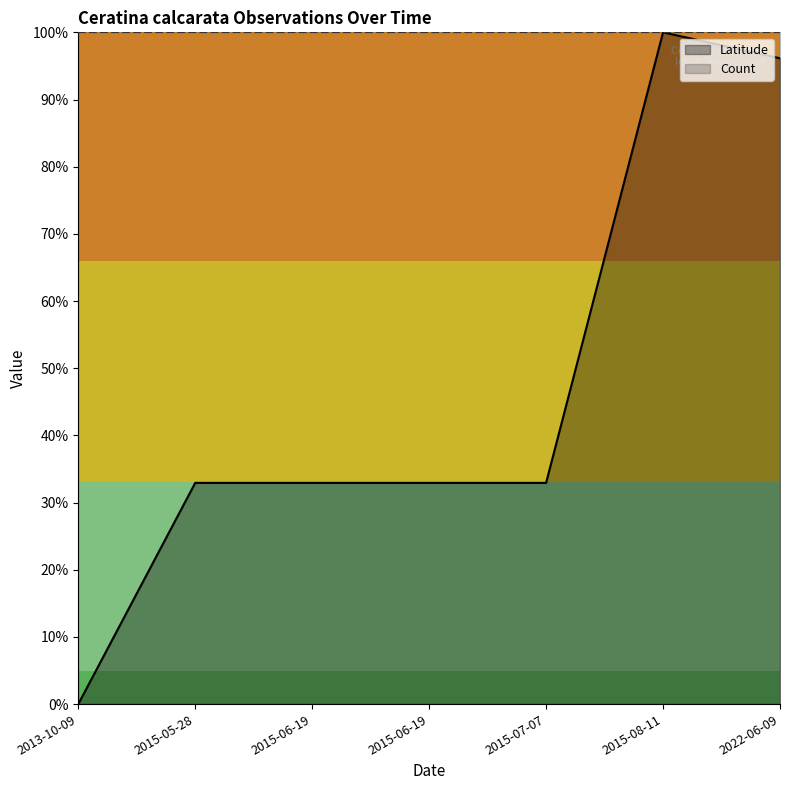

At which category does the data reach its first local peak?

2015-08-11